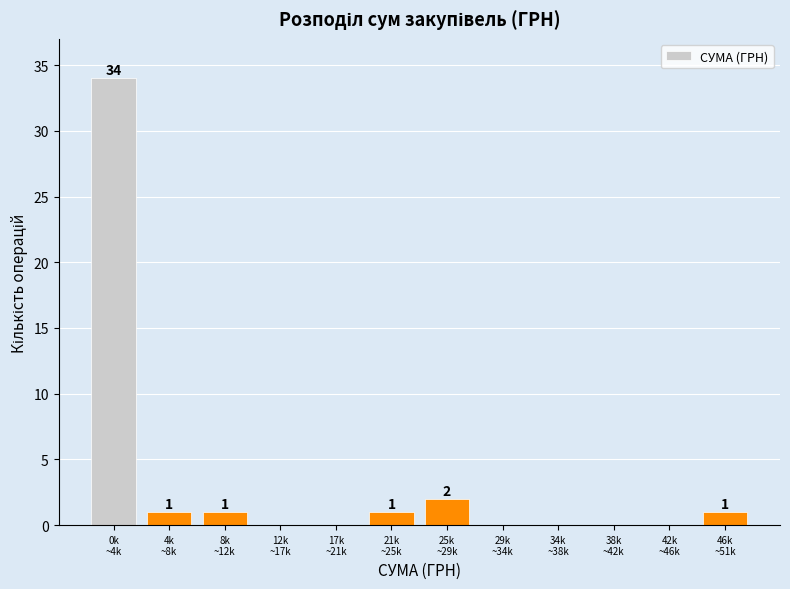

What is the sum of all values?

40